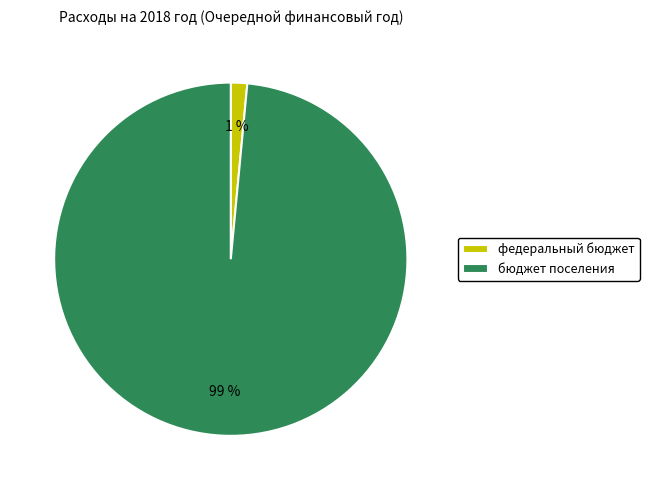

To the nearest percent, what is the average slice percentage?

50%